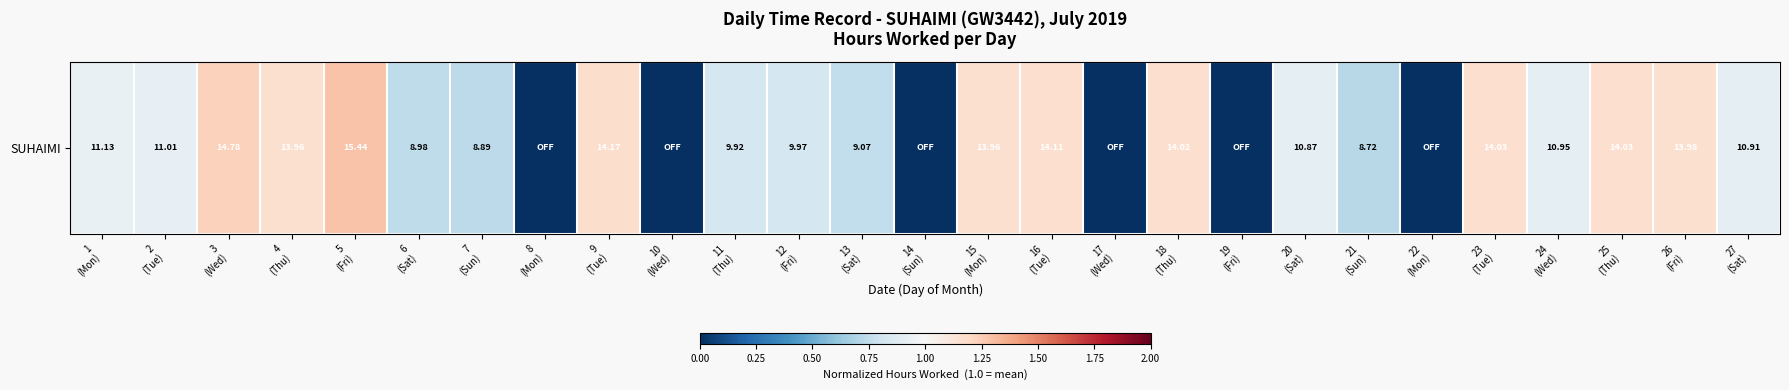

Reading left to right, transcribe all the data shown in this chart.

1
(Mon)=0.9	2
(Tue)=0.9	3
(Wed)=1.2	4
(Thu)=1.2	5
(Fri)=1.3	6
(Sat)=0.7	7
(Sun)=0.7	8
(Mon)=0.0	9
(Tue)=1.2	10
(Wed)=0.0	11
(Thu)=0.8	12
(Fri)=0.8	13
(Sat)=0.8	14
(Sun)=0.0	15
(Mon)=1.2	16
(Tue)=1.2	17
(Wed)=0.0	18
(Thu)=1.2	19
(Fri)=0.0	20
(Sat)=0.9	21
(Sun)=0.7	22
(Mon)=0.0	23
(Tue)=1.2	24
(Wed)=0.9	25
(Thu)=1.2	26
(Fri)=1.2	27
(Sat)=0.9